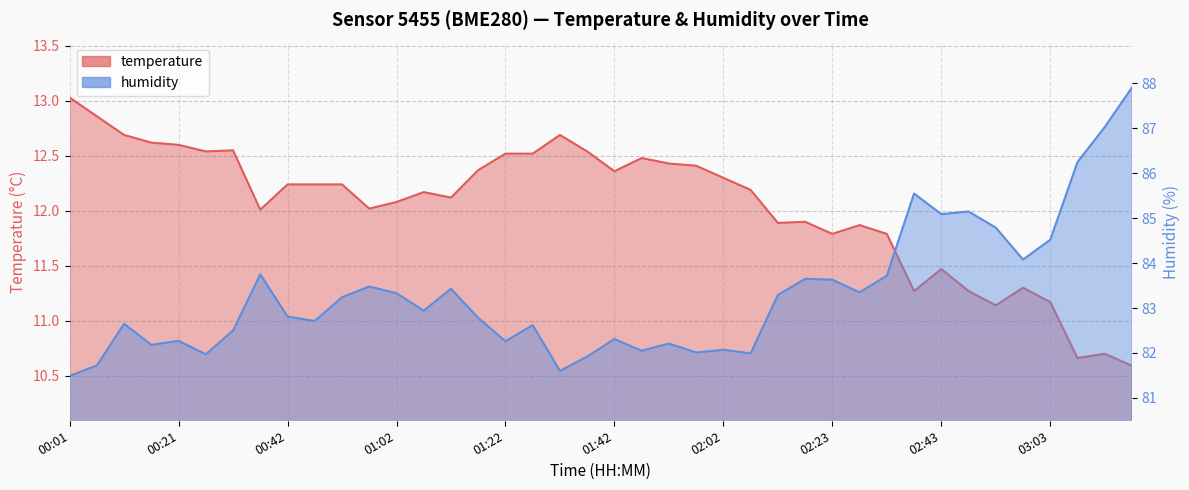

What is the difference between the temperature values at 00:01 and 00:06?

0.2